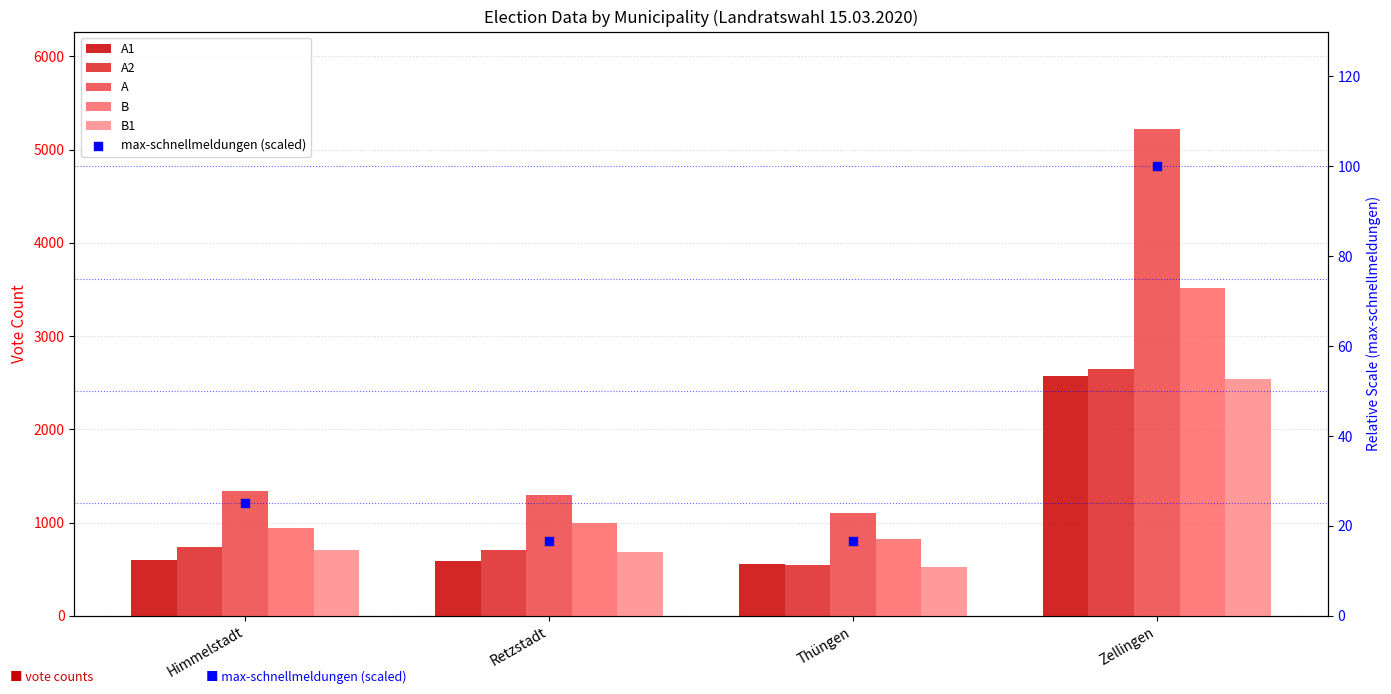

Which series contains the lowest Y value?

max-schnellmeldungen (scaled)